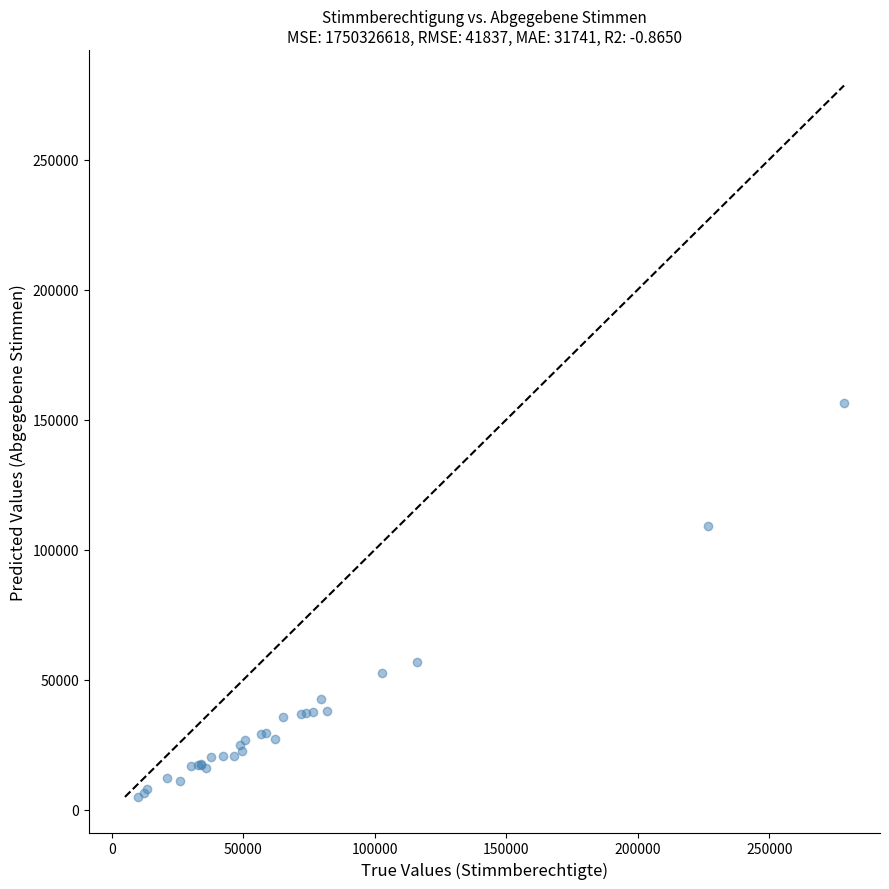

What Y value in the scatter plot is closest to 80765?

56789